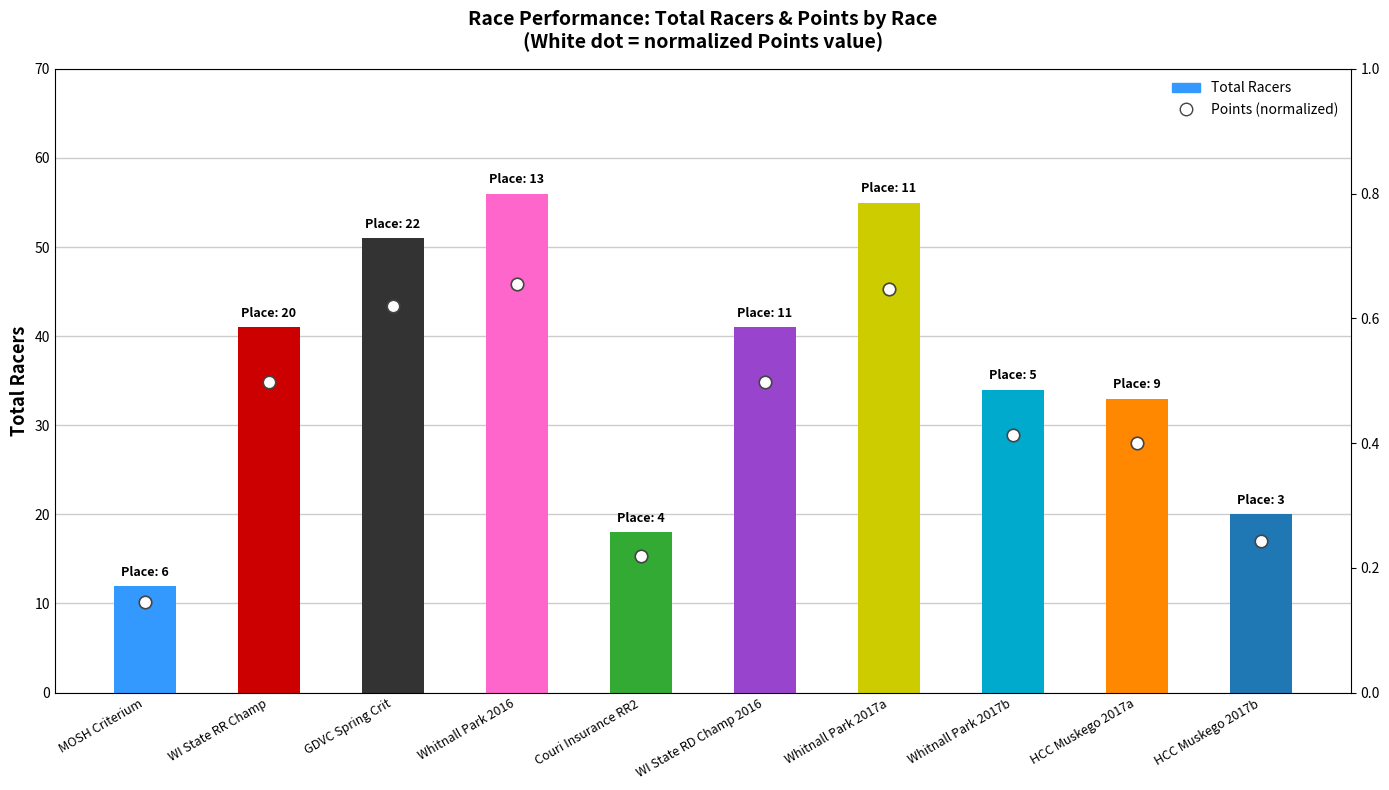

Reading right to left, list all the values displayed in this chart.

HCC Muskego 2017b=20	HCC Muskego 2017a=33	Whitnall Park 2017b=34	Whitnall Park 2017a=55	WI State RD Champ 2016=41	Couri Insurance RR2=18	Whitnall Park 2016=56	GDVC Spring Crit=51	WI State RR Champ=41	MOSH Criterium=12